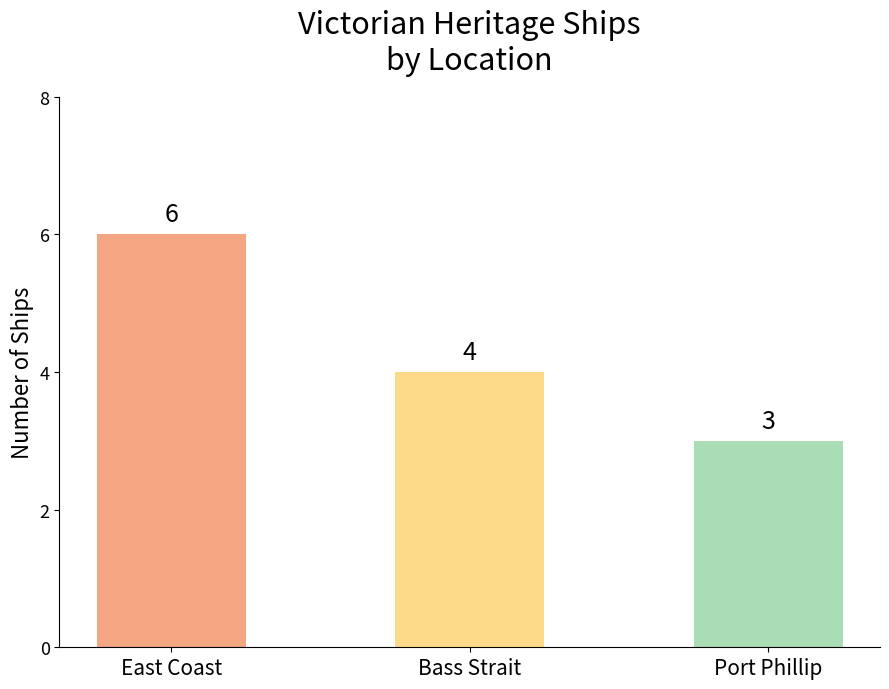

Between East Coast and Port Phillip, which is larger?

East Coast